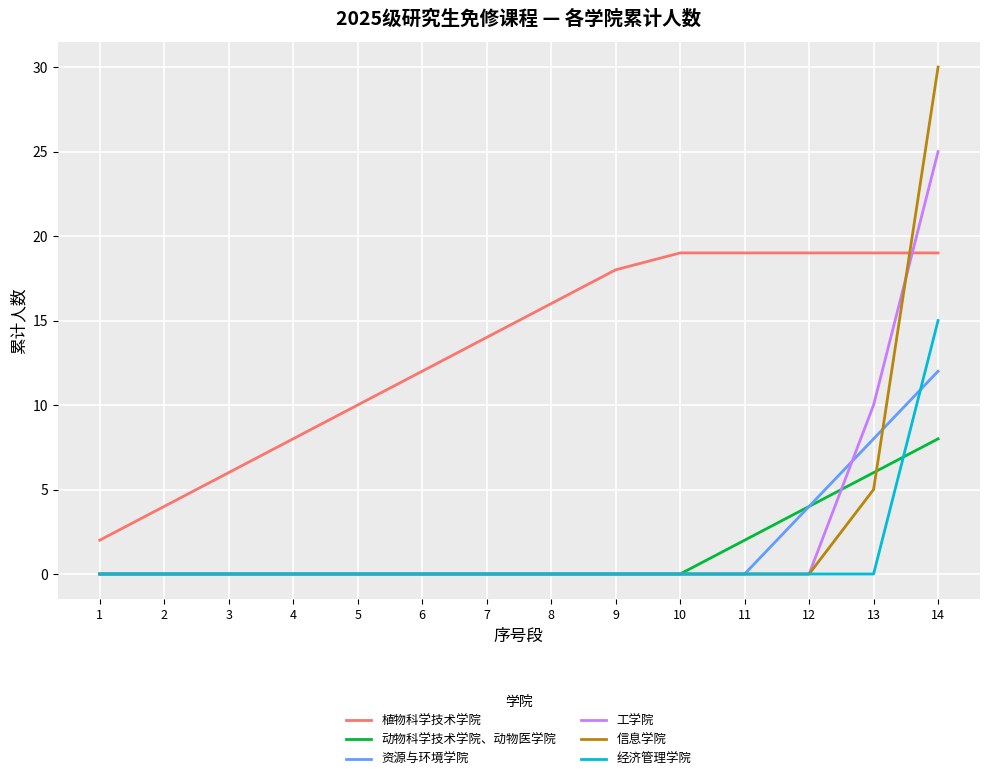

What are all the series names shown in the legend?

植物科学技术学院, 动物科学技术学院、动物医学院, 资源与环境学院, 工学院, 信息学院, 经济管理学院